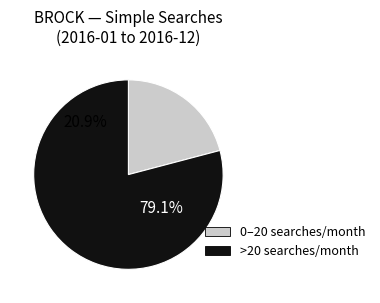

Is it true that 2016-09 is 19% of the pie?

False